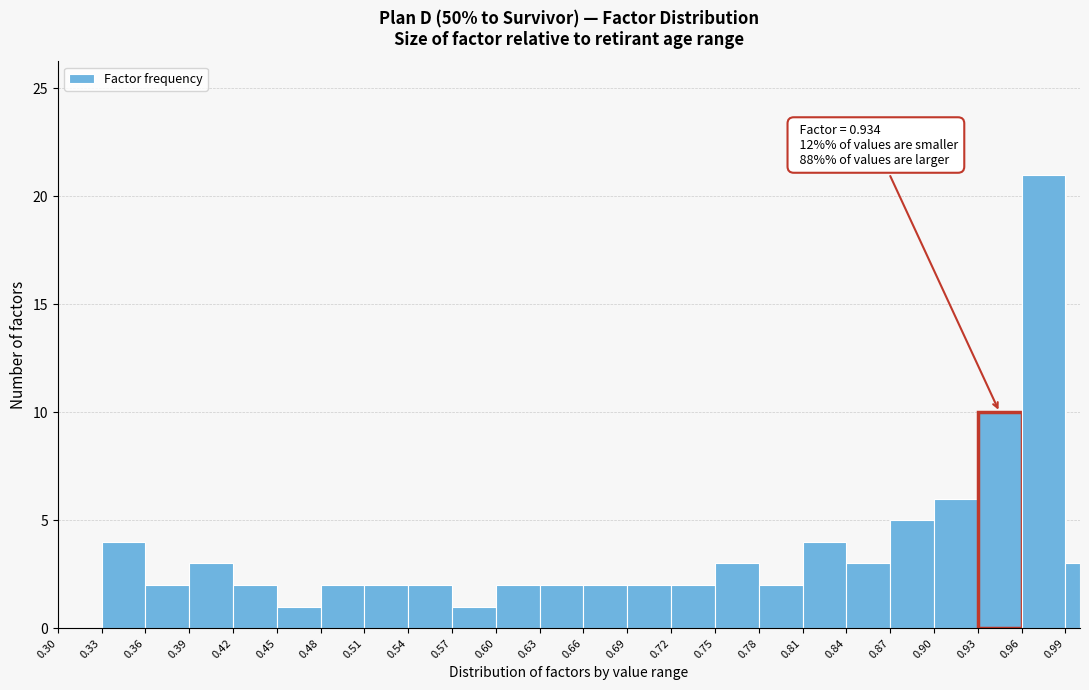

Read against the x-axis, roughly where is the centre of the tallest bar?

0.975